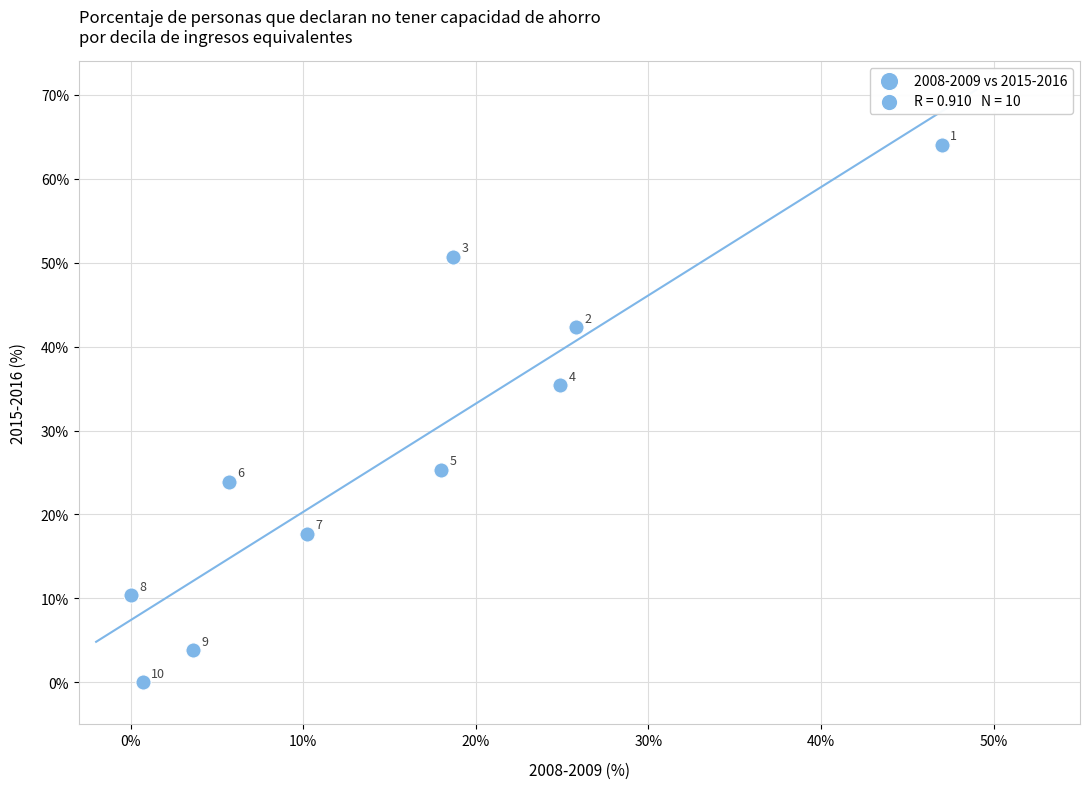

What is the average Y value?

27.4